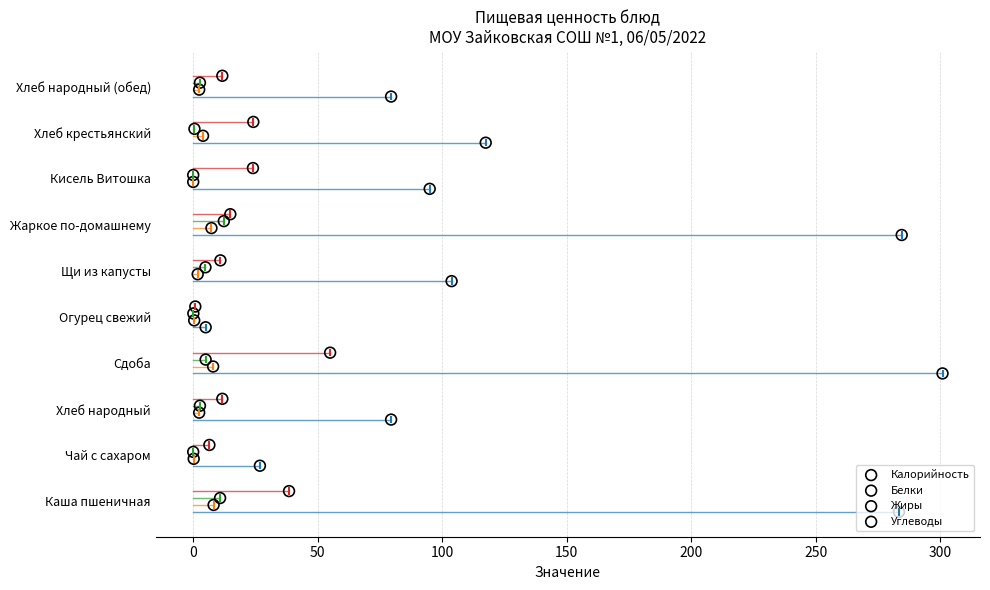

Which series has the largest total across all categories?

Углеводы